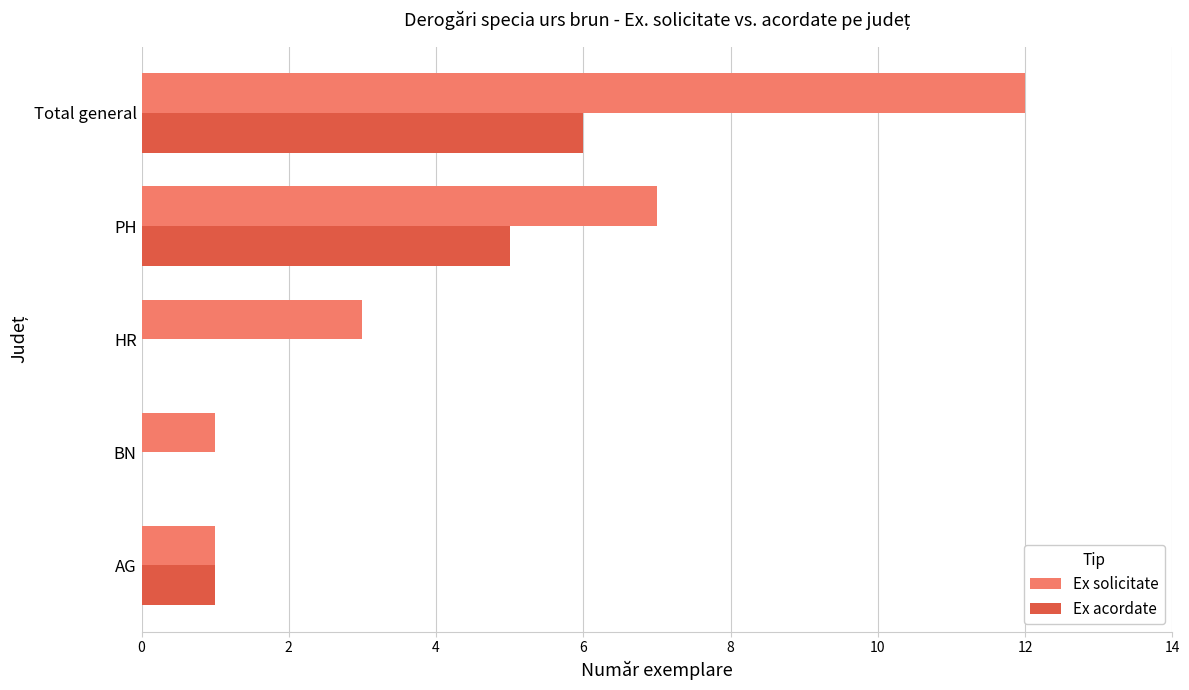

What is the highest value of the Ex acordate series?

6